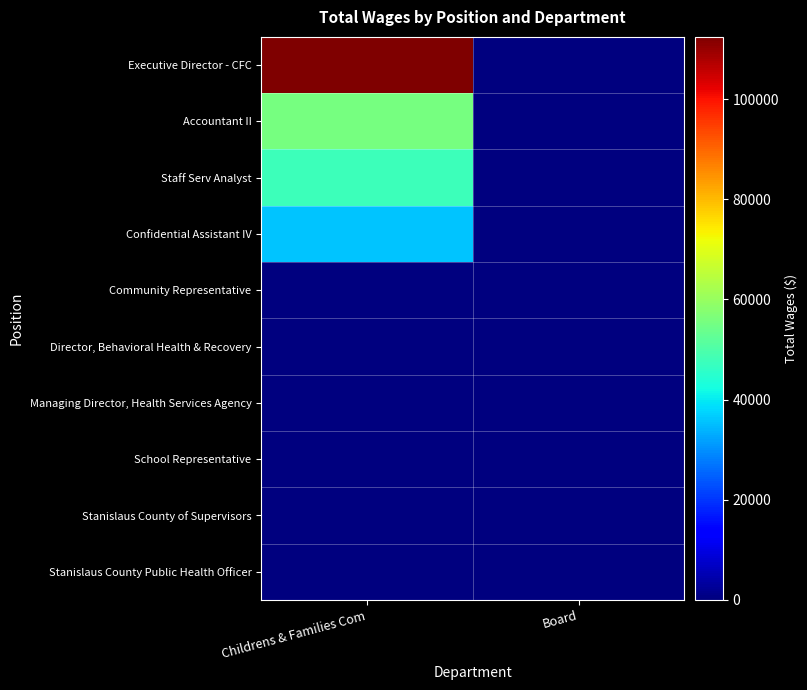

At which category does the chart reach its peak across all series?

Childrens & Families Com